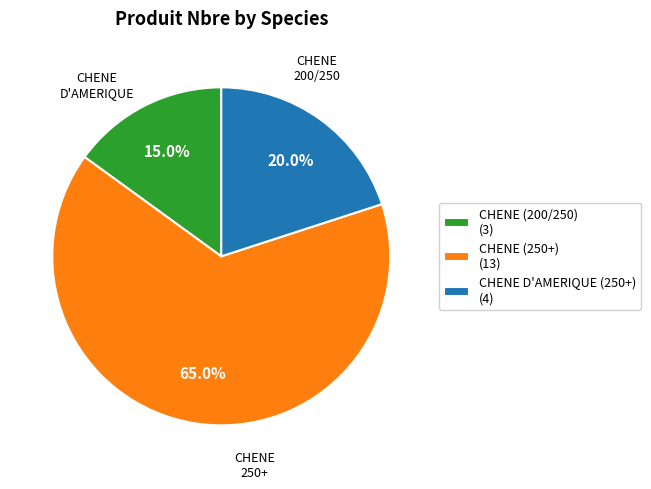

Which slice represents more than half of the pie?

CHENE (250+) (13)